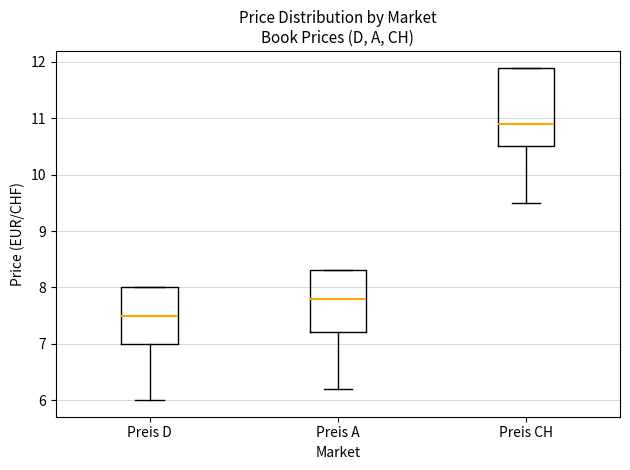

Comparing the boxes themselves (not the whiskers), which one is the tallest?

Preis CH